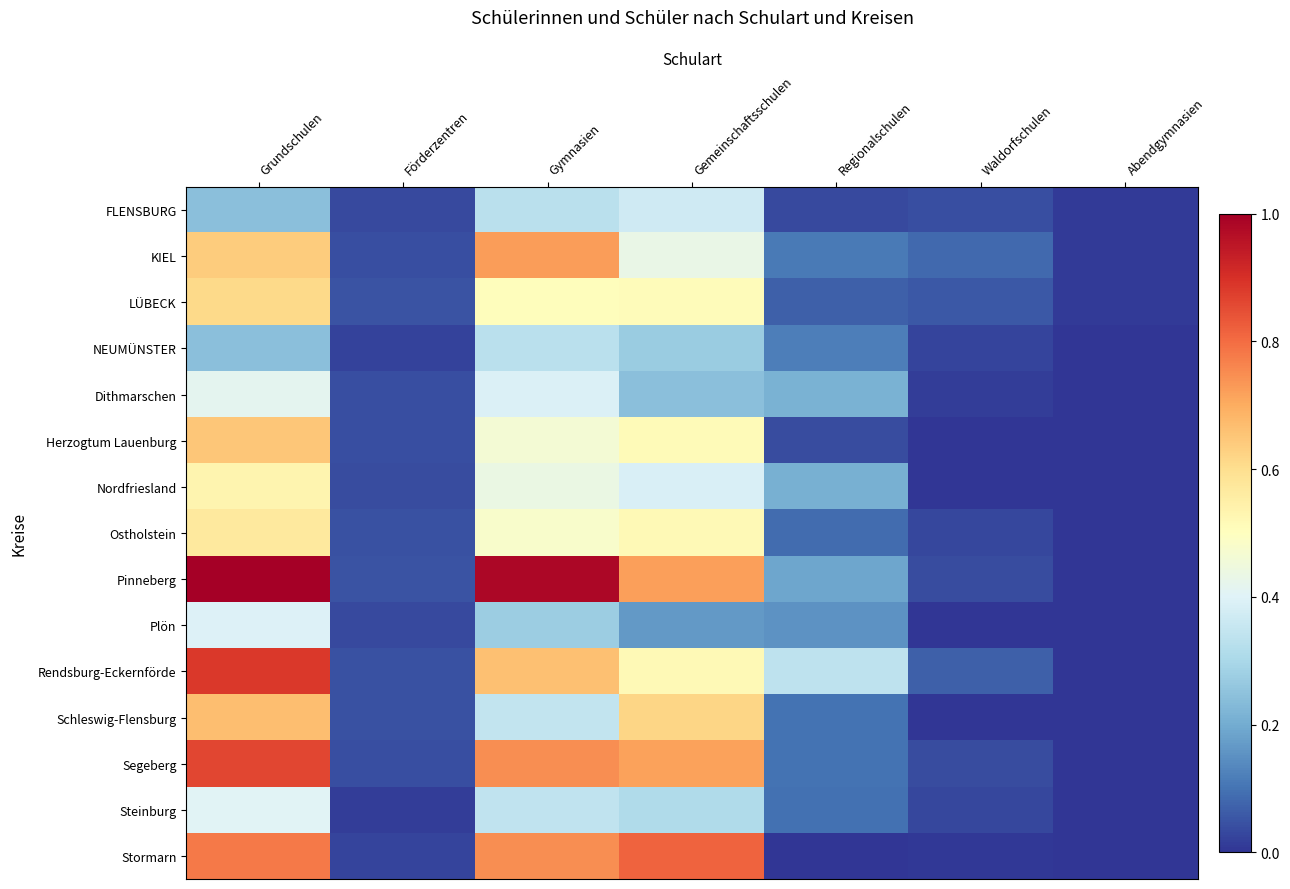

Which has a higher value, Regionalschulen or Waldorfschulen?

Waldorfschulen